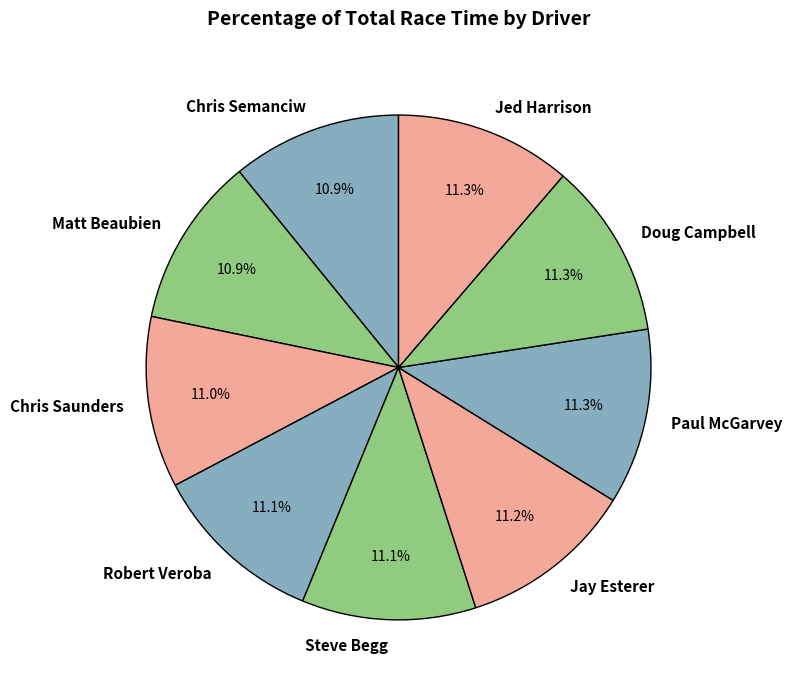

Combined, what portion of the pie is Chris Semanciw and Jay Esterer?

22.1%